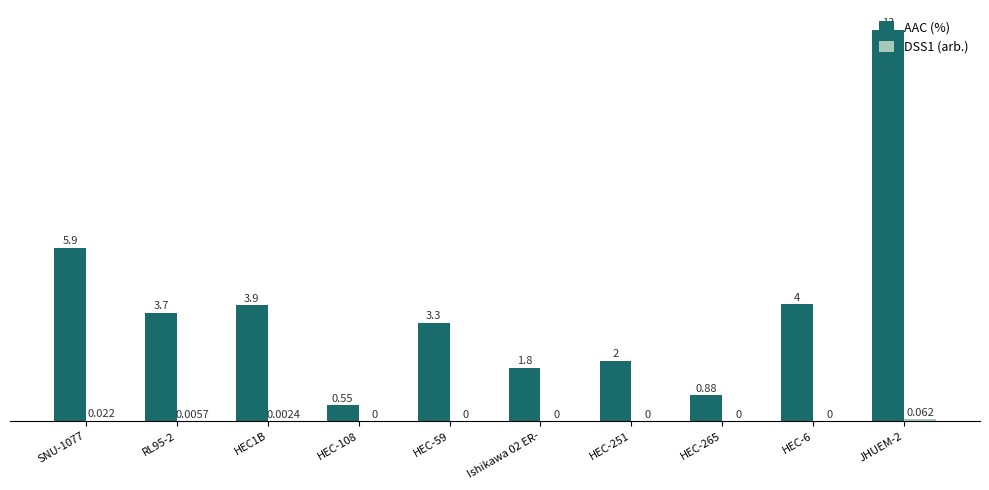

Which series has the largest total across all categories?

AAC (%)